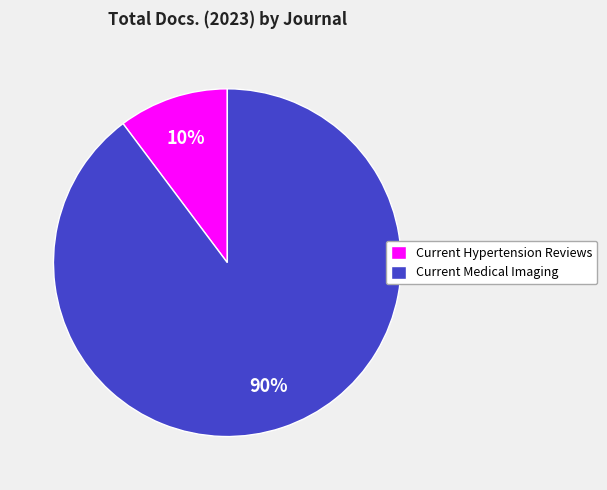

Which has a higher value, Current Medical Imaging or Current Hypertension Reviews?

Current Medical Imaging